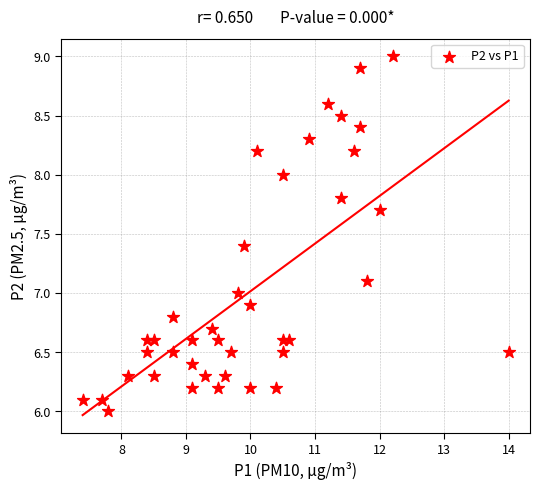

What is the range of X values (max minus min)?

6.6